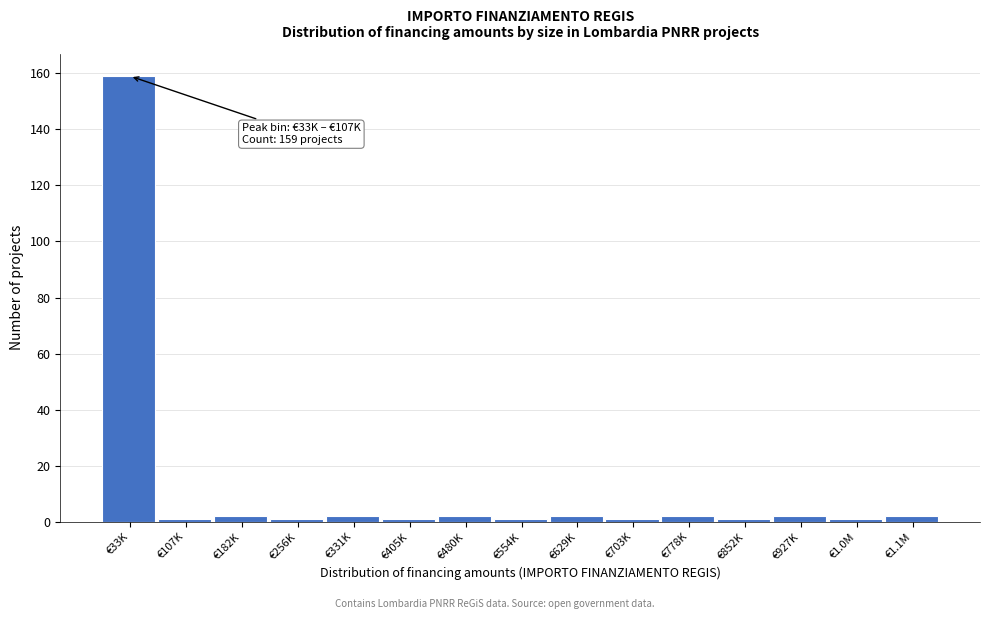

Reading right to left, transcribe all the data shown in this chart.

€1.1M=2	€1.0M=1	€927K=2	€852K=1	€778K=2	€703K=1	€629K=2	€554K=1	€480K=2	€405K=1	€331K=2	€256K=1	€182K=2	€107K=1	€33K=159